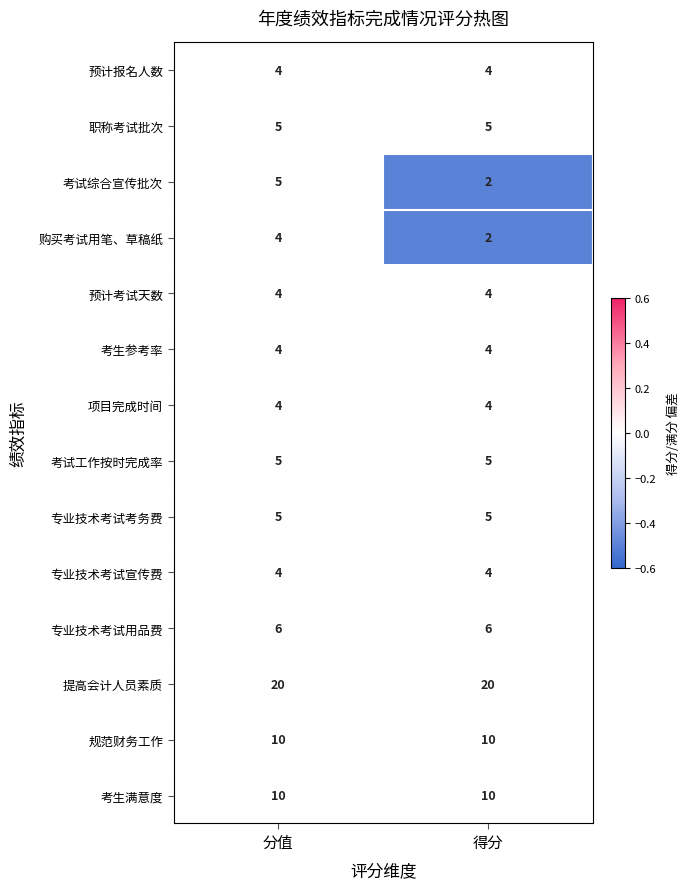

Reading left to right, what are all the values shown in this chart?

预计报名人数: 4	4
职称考试批次: 5	5
考试综合宣传批次: 5	2
购买考试用笔、草稿纸: 4	2
预计考试天数: 4	4
考生参考率: 4	4
项目完成时间: 4	4
考试工作按时完成率: 5	5
专业技术考试考务费: 5	5
专业技术考试宣传费: 4	4
专业技术考试用品费: 6	6
提高会计人员素质: 20	20
规范财务工作: 10	10
考生满意度: 10	10